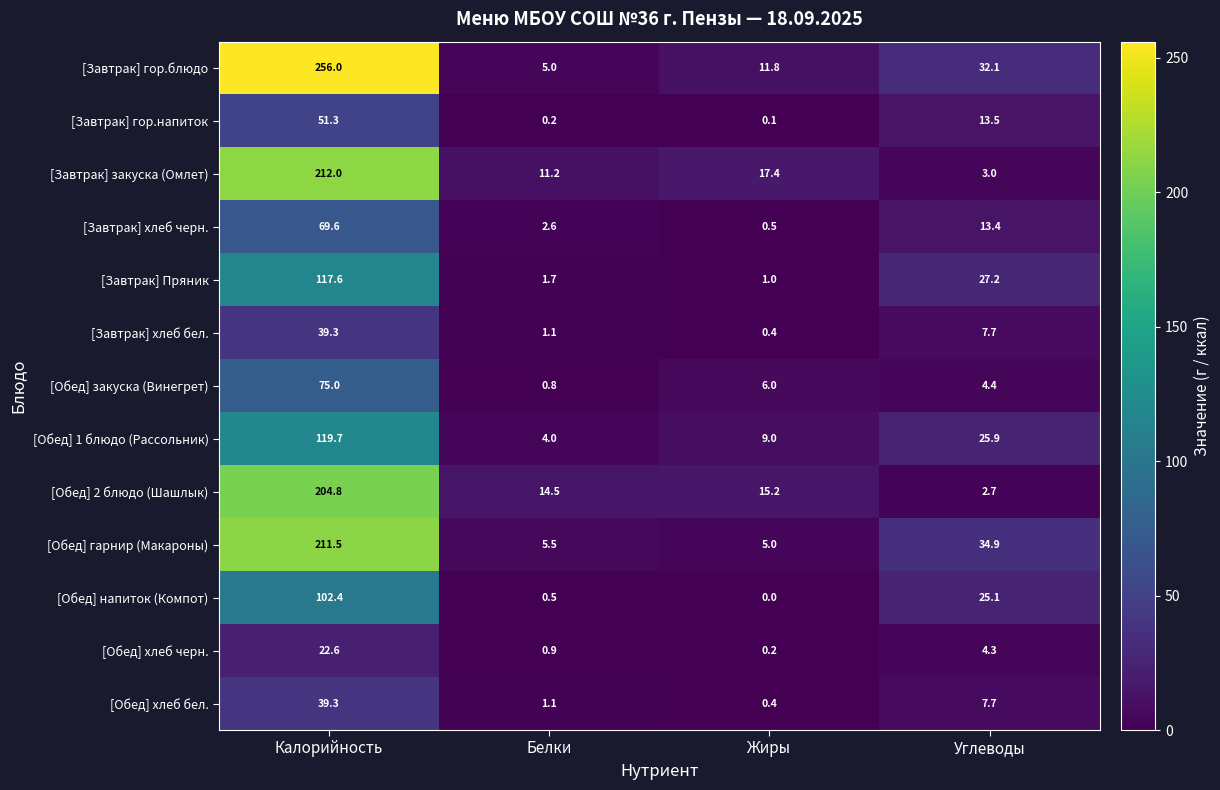

Is it true that [Обед] закуска (Винегрет) equals 0.8 at Белки?

True